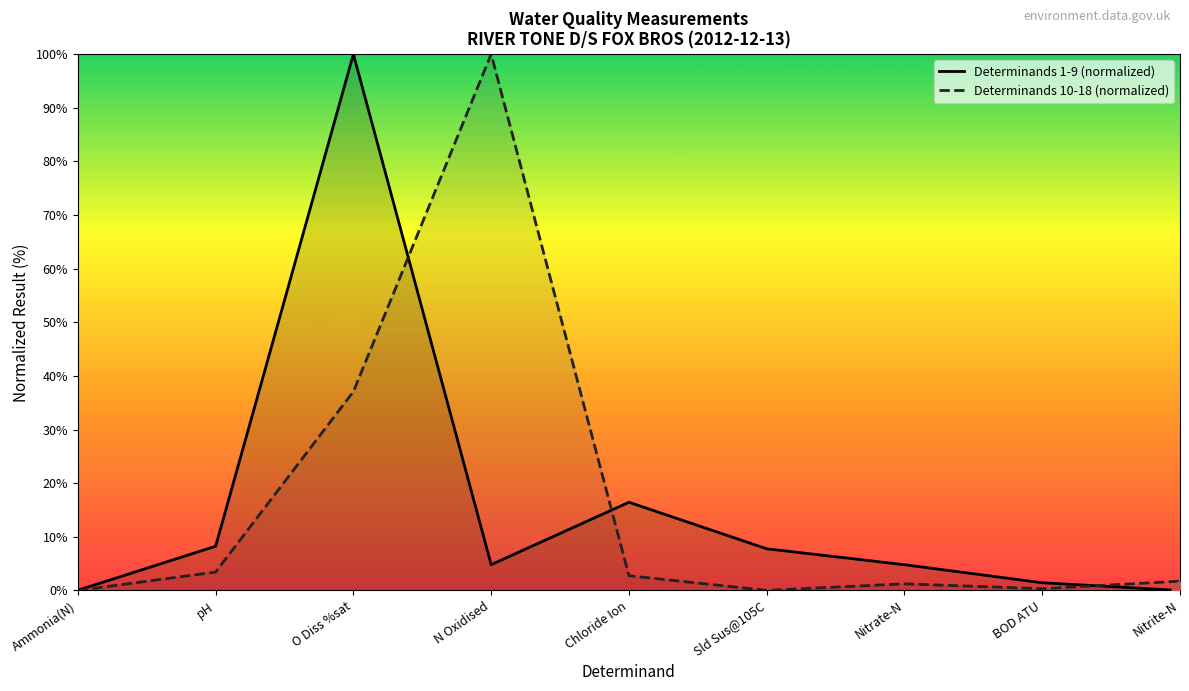

What are all the series names shown in the legend?

Determinands 1-9 (normalized), Determinands 10-18 (normalized)